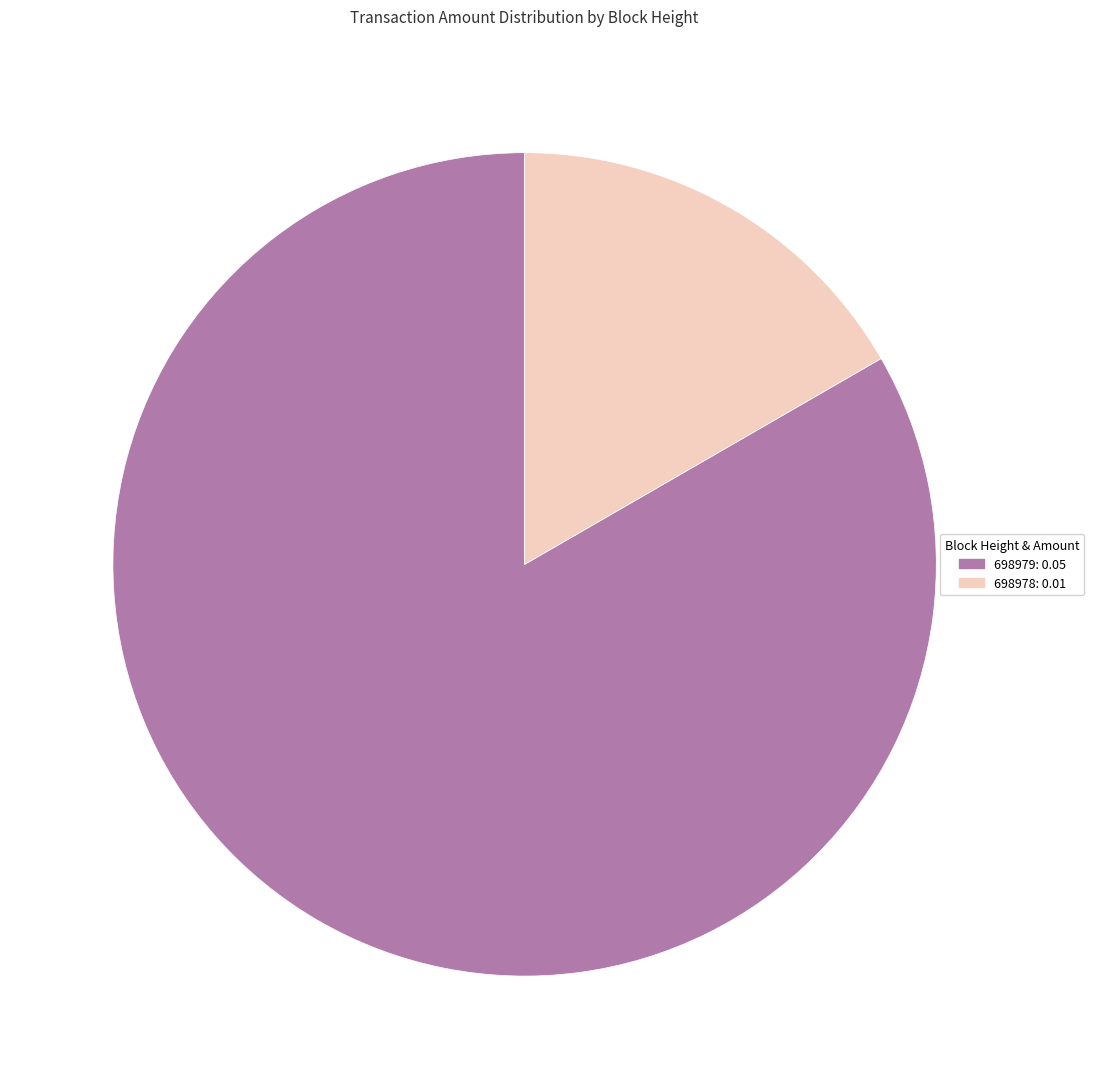

Rank the categories by value from highest to lowest.

698979, 698978